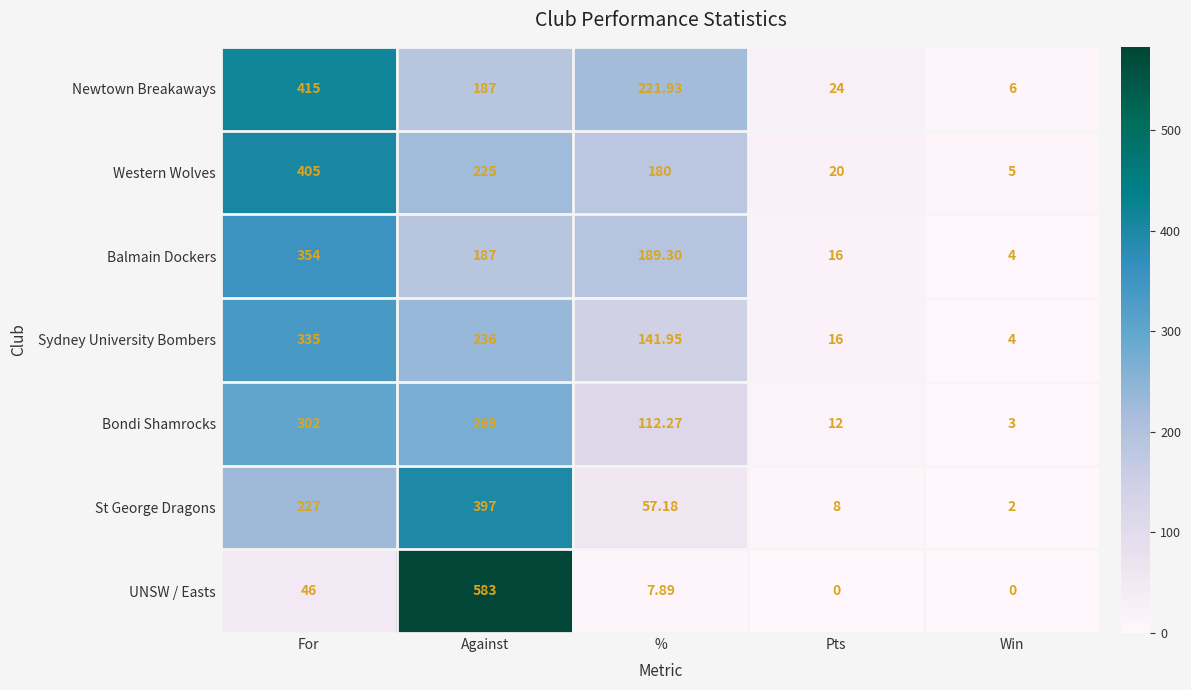

Which series has the largest range (max minus min)?

UNSW / Easts